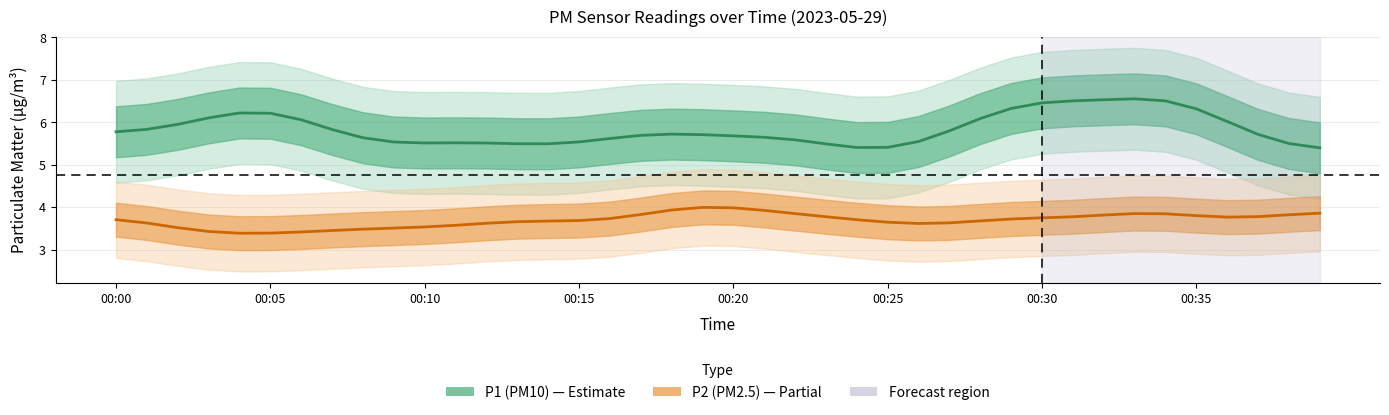

What is the sum of all P2 (PM2.5) values?

147.6